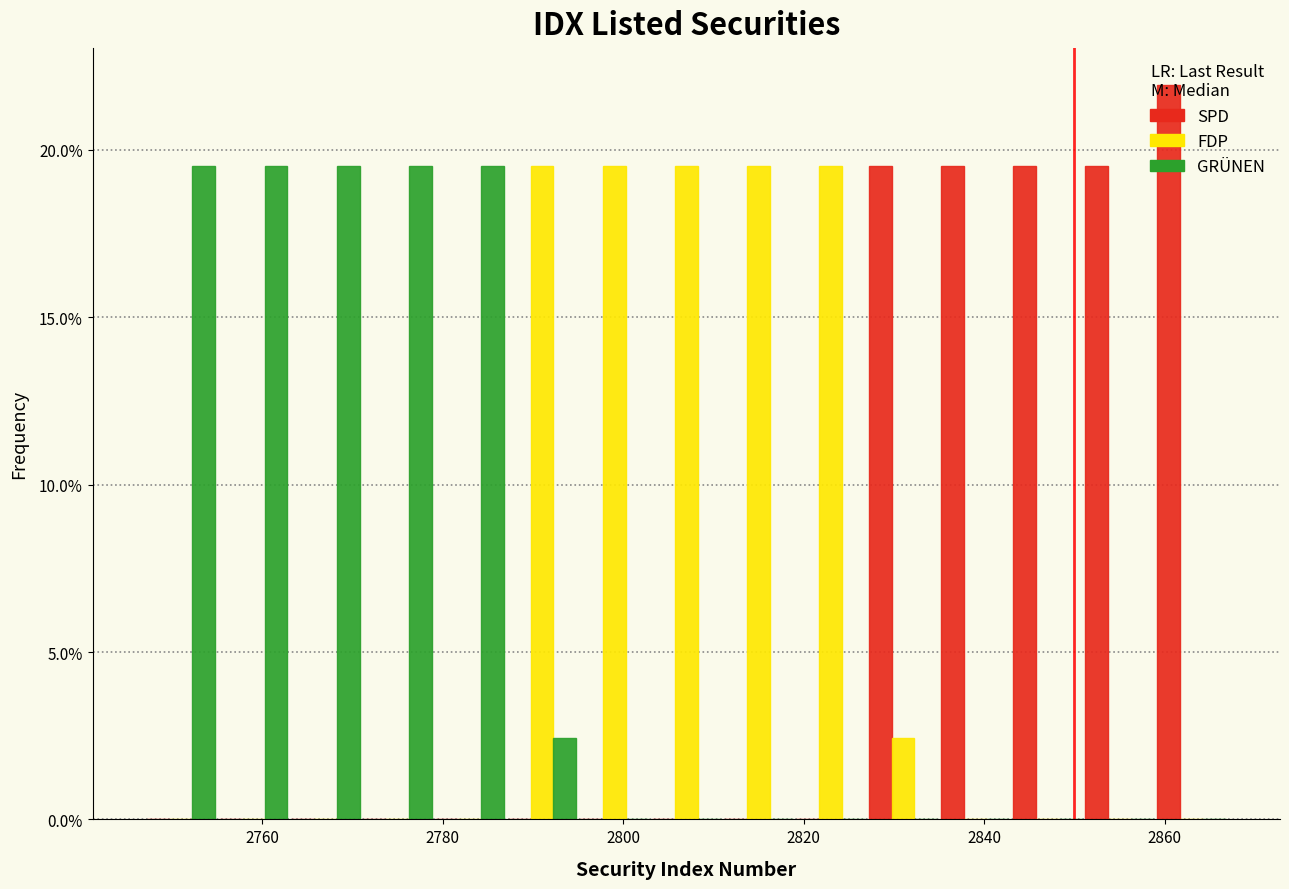

Reading left to right, list every range on the x-axis with the height of the bar of each series over it. Neither the bar edges nor the heights are printed on the chart, so give them approximately, as read against the axes.

2747 to 2755: SPD=0	FDP=0	GRÜNEN=19.5
2755 to 2763: SPD=0	FDP=0	GRÜNEN=19.5
2763 to 2771: SPD=0	FDP=0	GRÜNEN=19.5
2771 to 2779: SPD=0	FDP=0	GRÜNEN=19.5
2779 to 2787: SPD=0	FDP=0	GRÜNEN=19.5
2787 to 2795: SPD=0	FDP=19.5	GRÜNEN=2.5
2795 to 2803: SPD=0	FDP=19.5	GRÜNEN=0
2803 to 2811: SPD=0	FDP=19.5	GRÜNEN=0
2811 to 2819: SPD=0	FDP=19.5	GRÜNEN=0
2819 to 2827: SPD=0	FDP=19.5	GRÜNEN=0
2827 to 2835: SPD=19.5	FDP=2.5	GRÜNEN=0
2835 to 2843: SPD=19.5	FDP=0	GRÜNEN=0
2843 to 2851: SPD=19.5	FDP=0	GRÜNEN=0
2851 to 2859: SPD=19.5	FDP=0	GRÜNEN=0
2859 to 2867: SPD=22.0	FDP=0	GRÜNEN=0